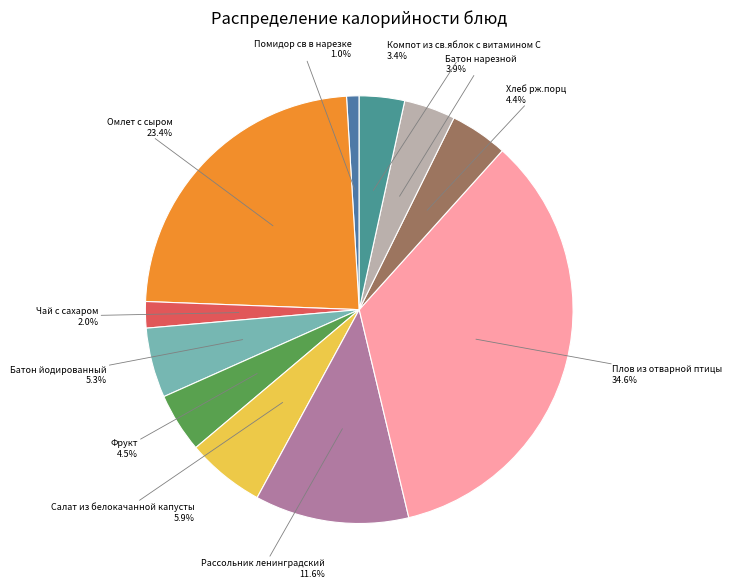

How many slices are in this pie chart?

11